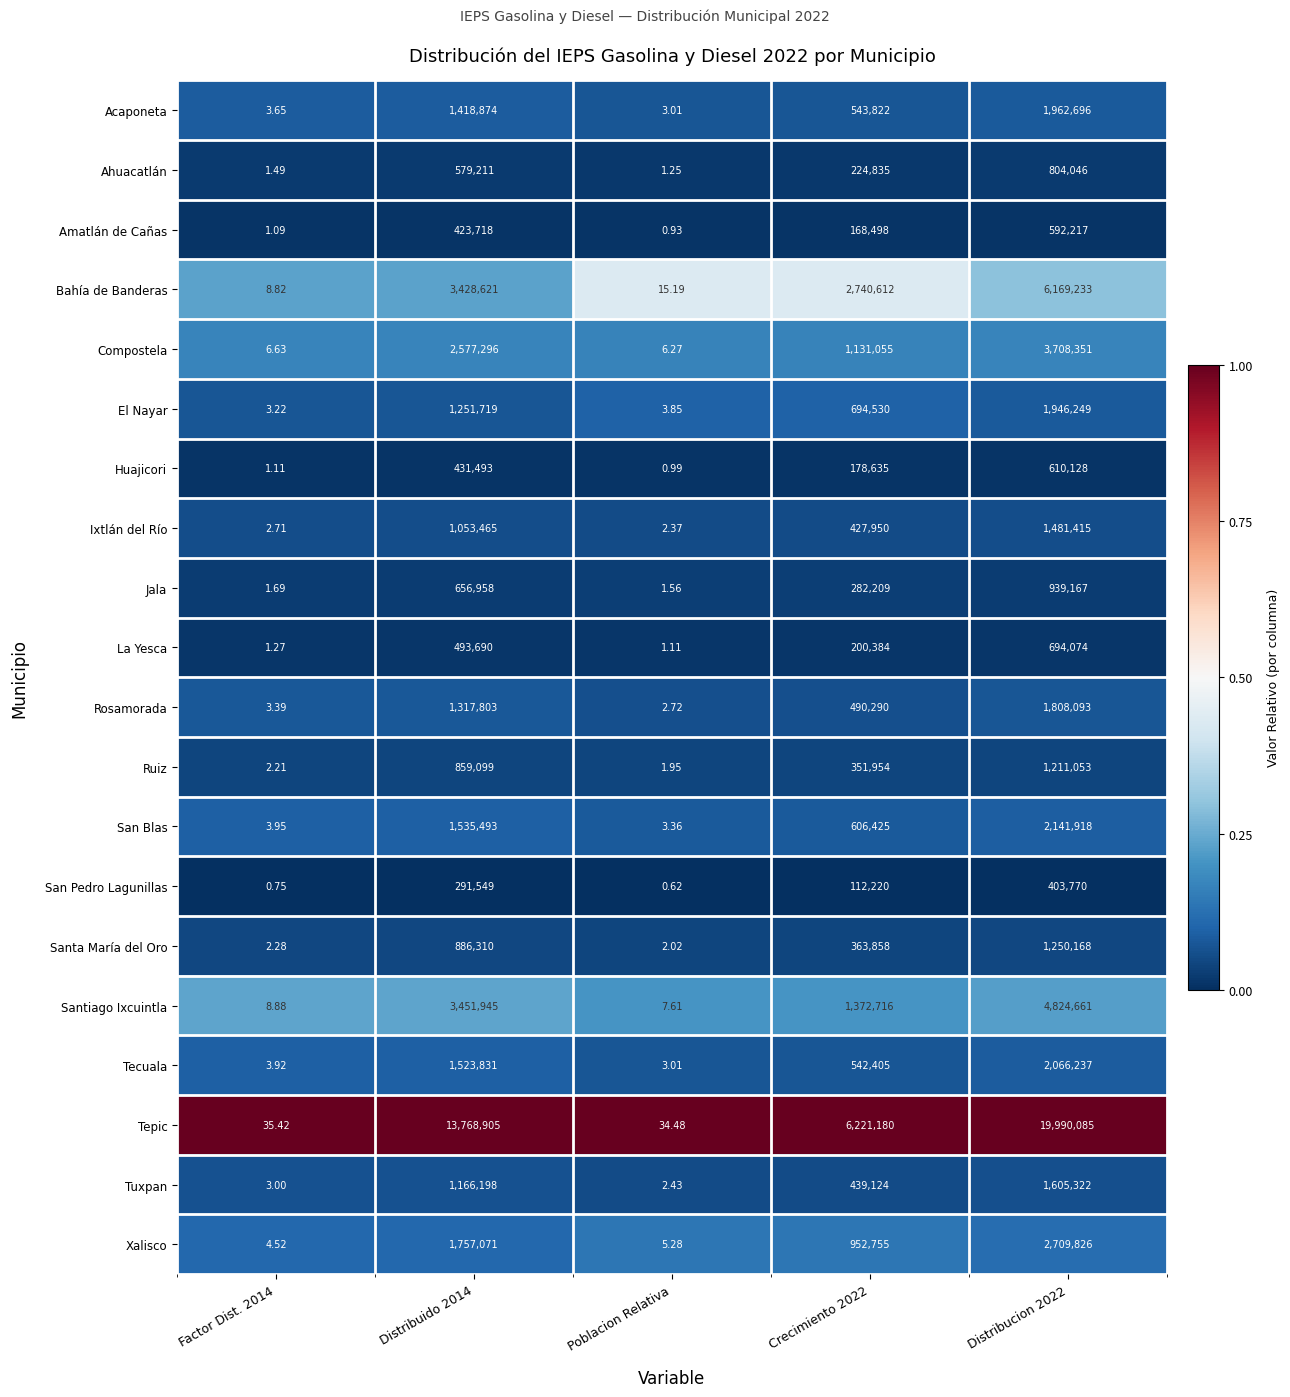

What is the difference between the highest and lowest values at Crecimiento 2022?

6108960.0